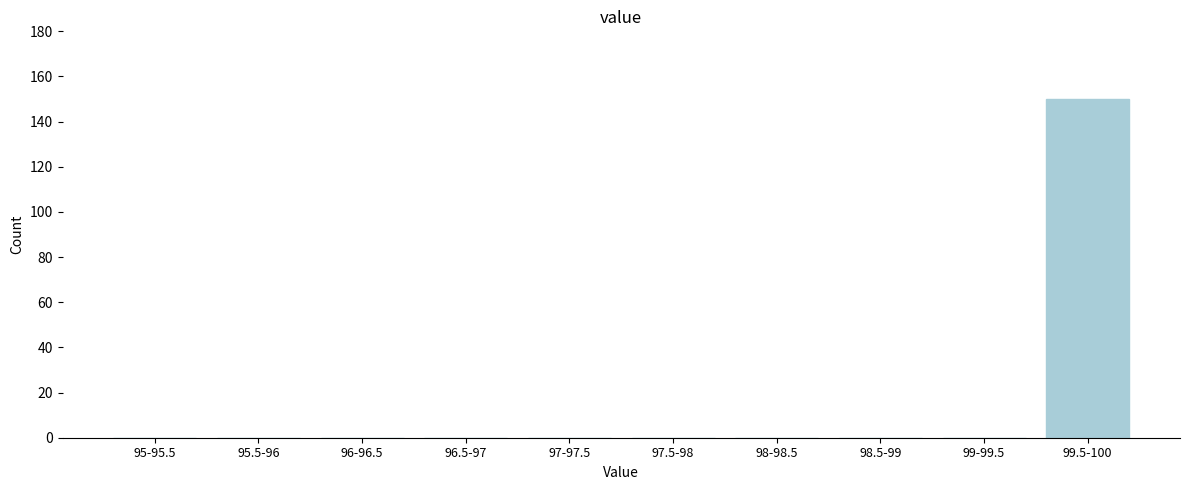

Reading right to left, extract all data points from this chart.

99.5-100=150	99-99.5=0	98.5-99=0	98-98.5=0	97.5-98=0	97-97.5=0	96.5-97=0	96-96.5=0	95.5-96=0	95-95.5=0